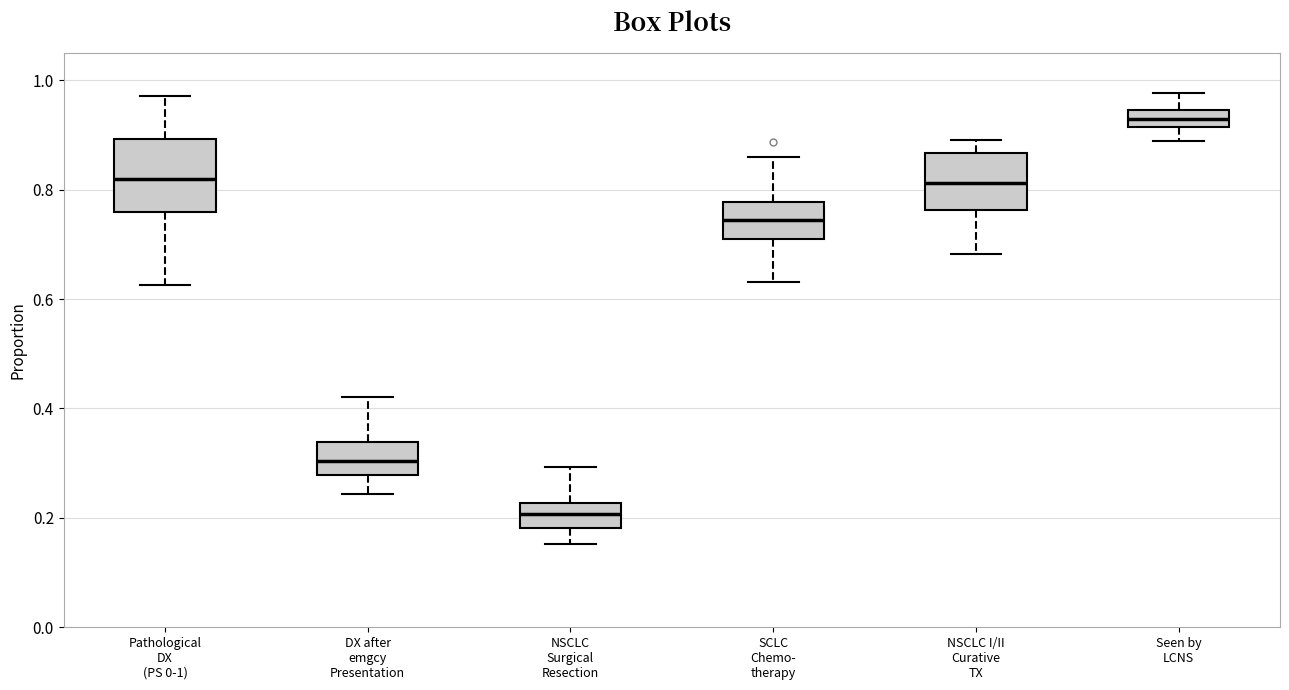

Which box has the lowest median line?

NSCLC Surgical Resection